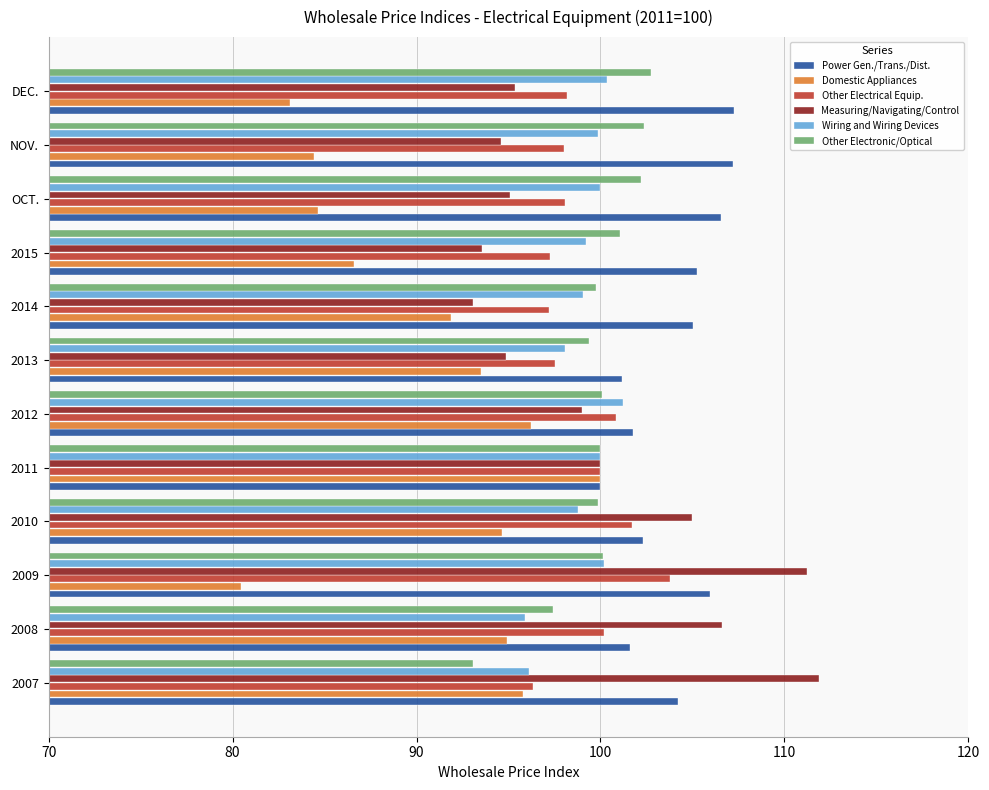

What is the difference between the highest and lowest values at NOV.?

22.8